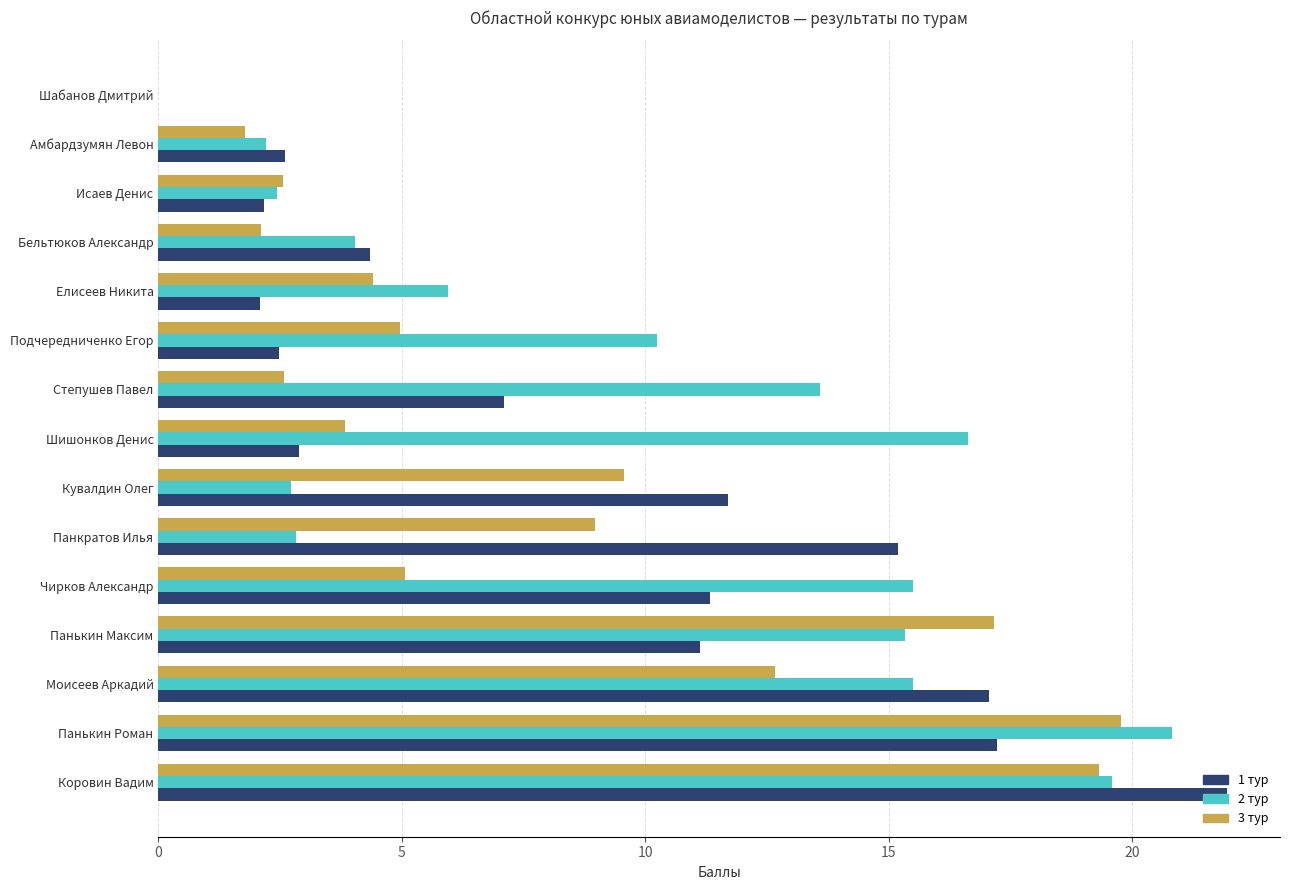

What is the total value across all series at Шишонков Денис?

23.3